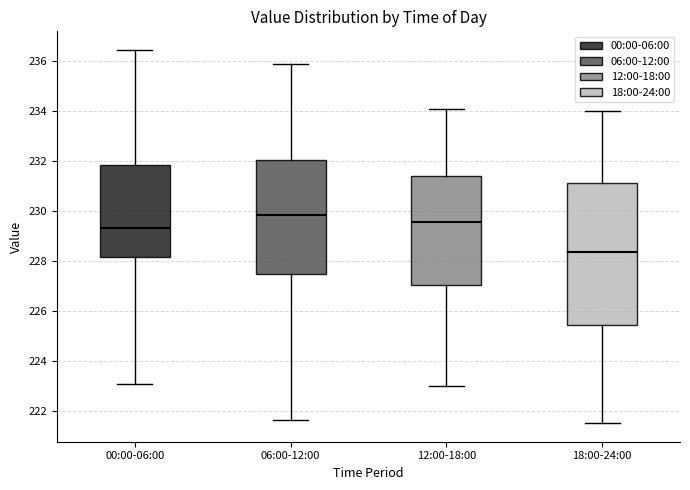

Reading left to right, transcribe this box plot: for each box, give where its median line is, the range the box spans, and where its two whiskers end, as read against the y-axis. The values are not printed on the chart, so give them approximately, as read against the axis.

00:00-06:00: median 229.4, box 228.2 to 231.8, whiskers 223.0 to 236.4
06:00-12:00: median 229.8, box 227.4 to 232.0, whiskers 221.6 to 236.0
12:00-18:00: median 229.6, box 227.0 to 231.4, whiskers 223.0 to 234.2
18:00-24:00: median 228.4, box 225.4 to 231.2, whiskers 221.6 to 234.0